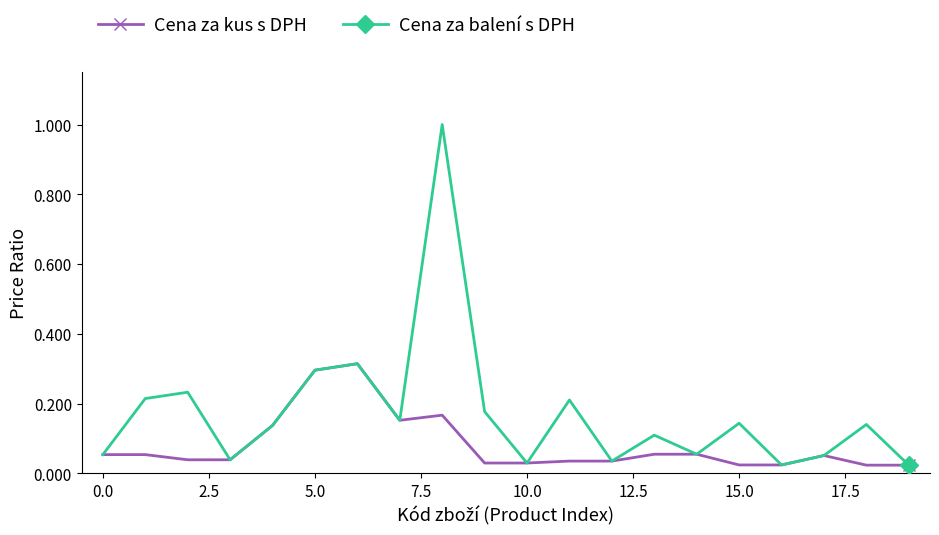

In Cena za balení s DPH, how many points are lower than both neighbors (excluding endpoints)?

6